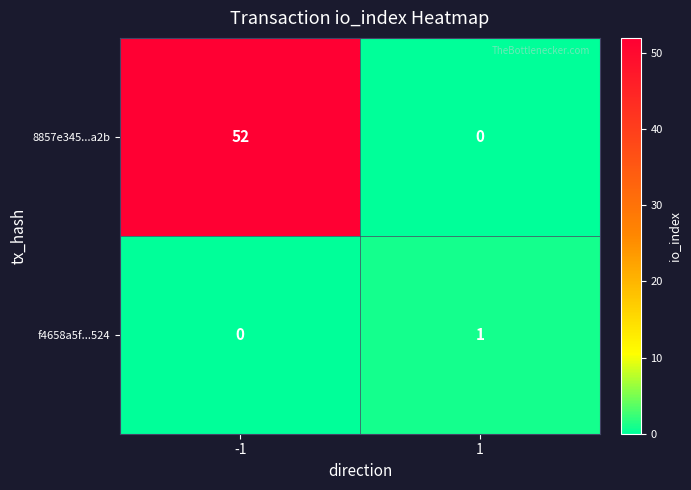

List the series in order of their peak value, lowest first.

f4658a5f...524, 8857e345...a2b